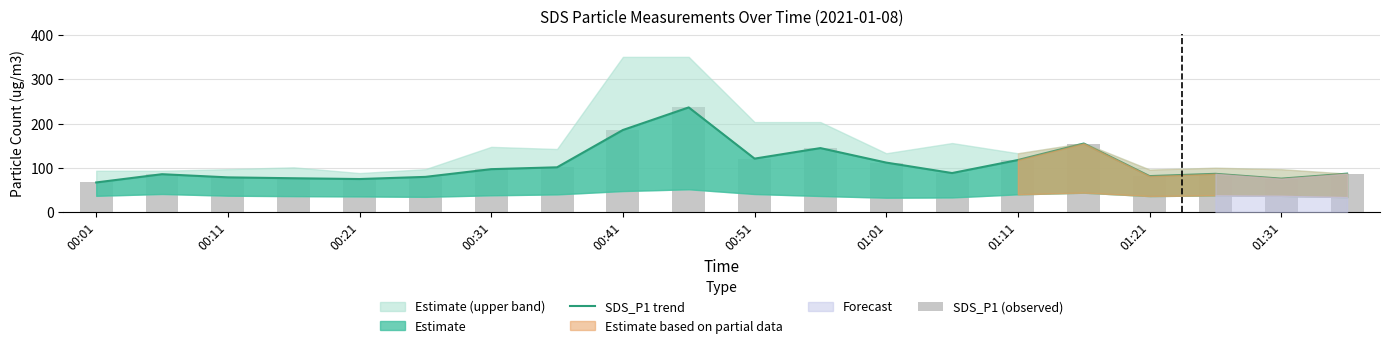

What is the average value of the SDS_P1 (observed) series?

107.3